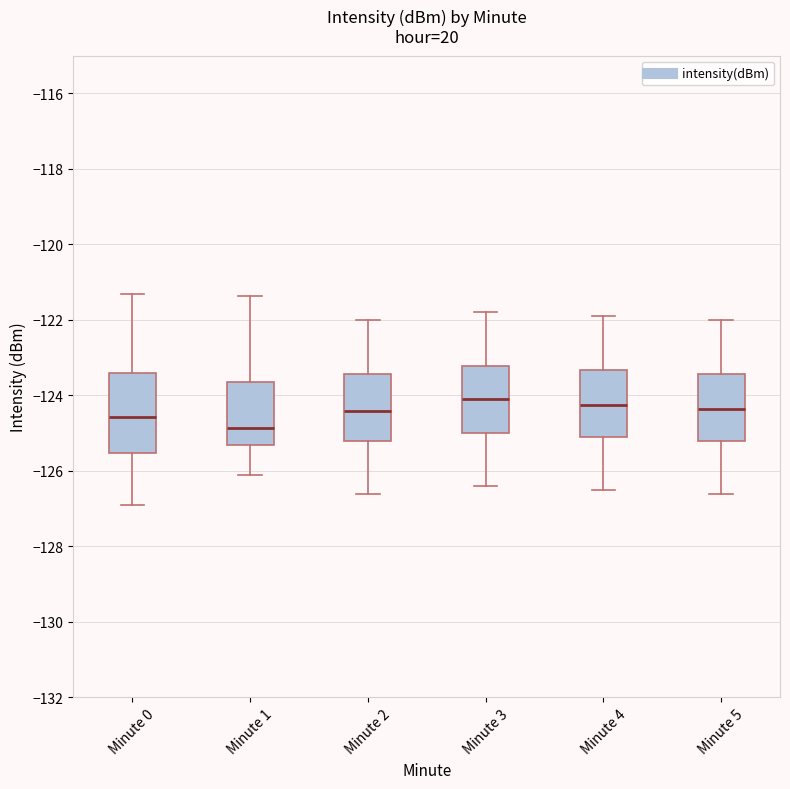

Where does the lower whisker of the box for Minute 1 end on the y-axis? The values are not printed on the chart, so give them approximately, as read against the axis.

-126.2